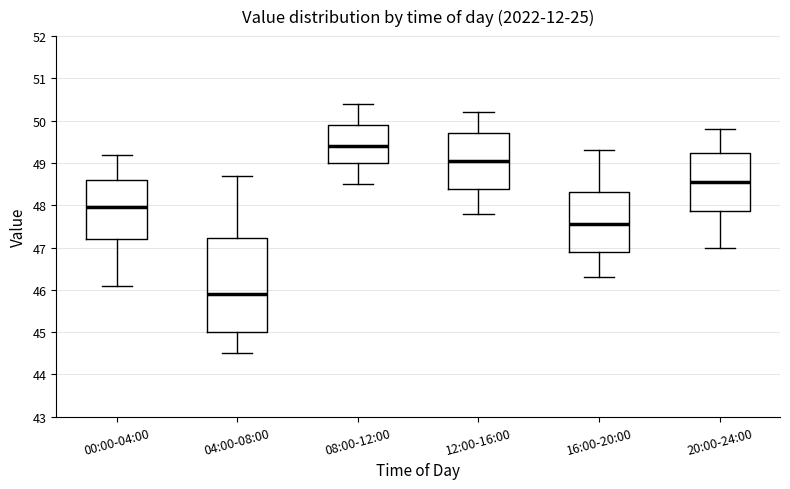

Comparing the boxes themselves (not the whiskers), which one is the tallest?

04:00-08:00